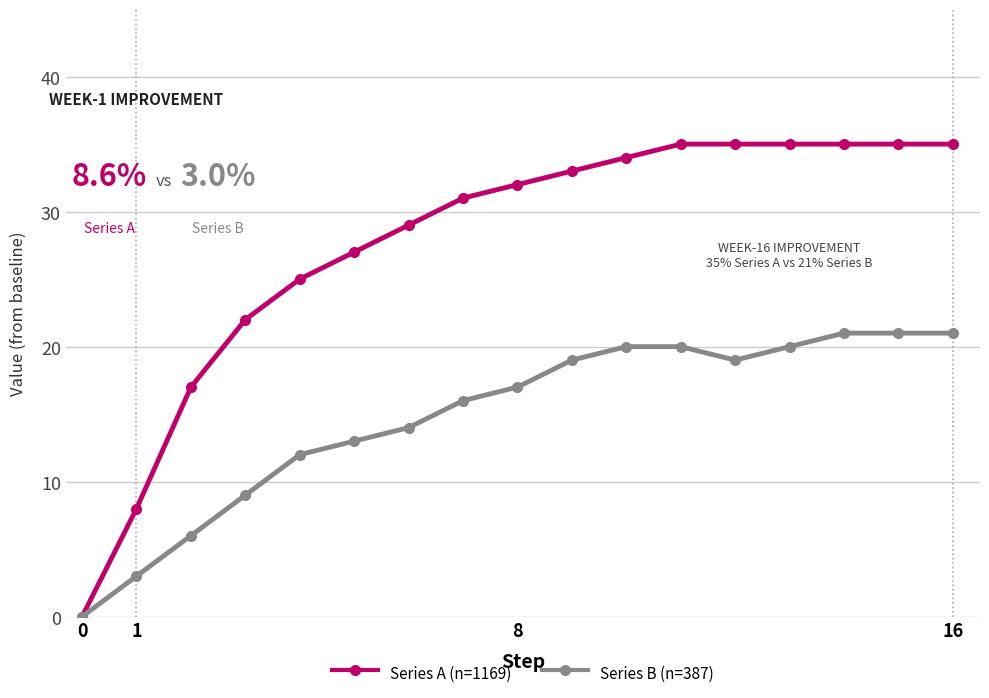

List the series in order of their peak value, lowest first.

Series B (n=387), Series A (n=1169)